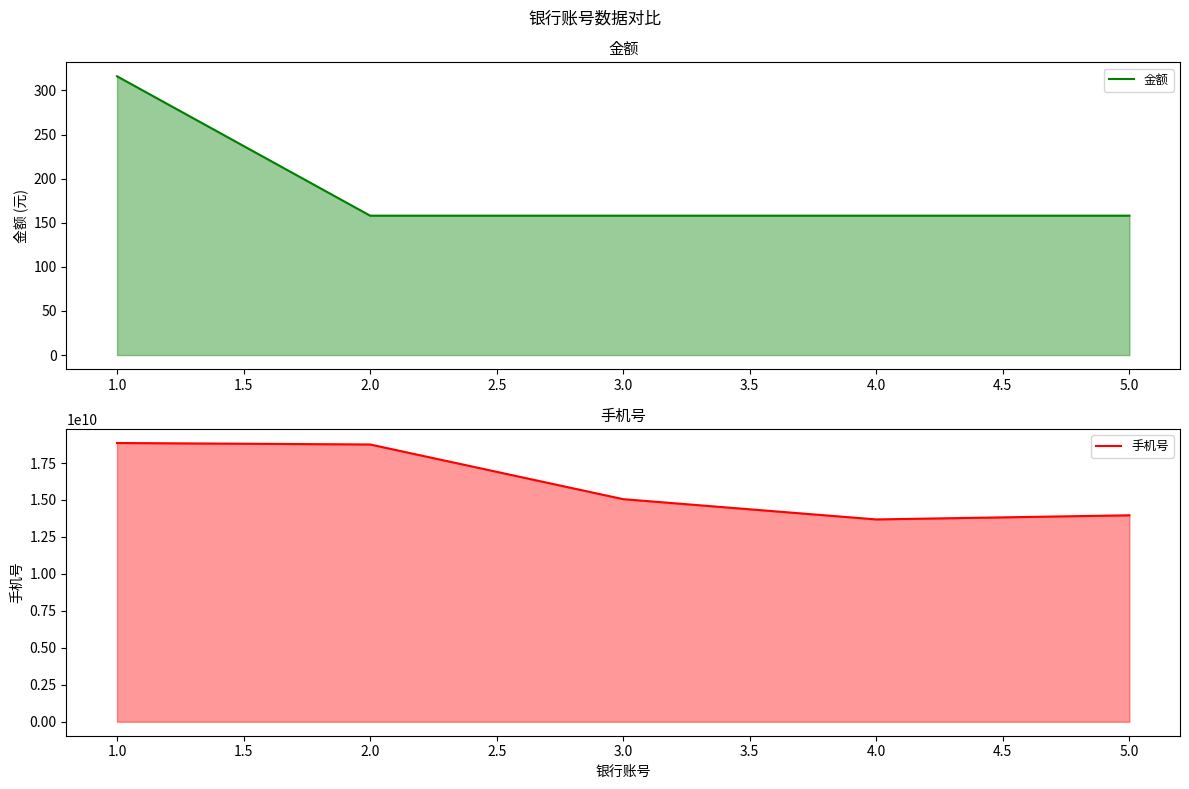

Which series has the largest total across all categories?

手机号